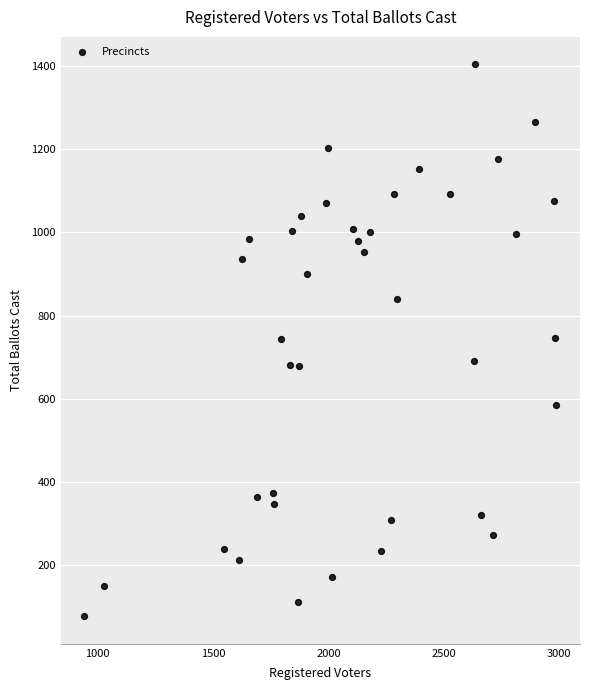

What is the range of Y values (max minus min)?

1325